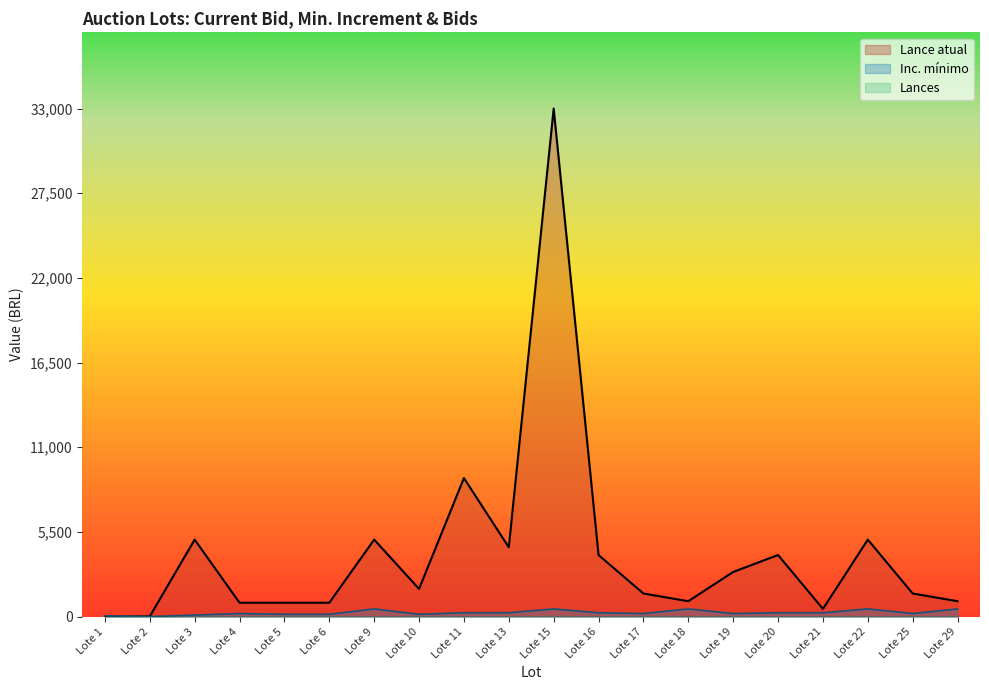

How many interior local valleys does the Inc. mínimo series have?

5